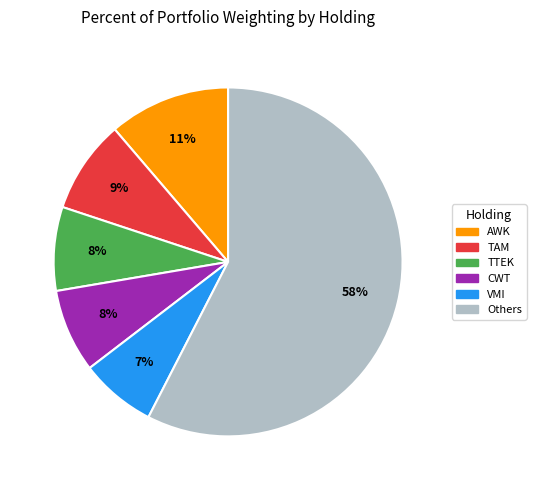

To the nearest percent, what is the average slice percentage?

17%